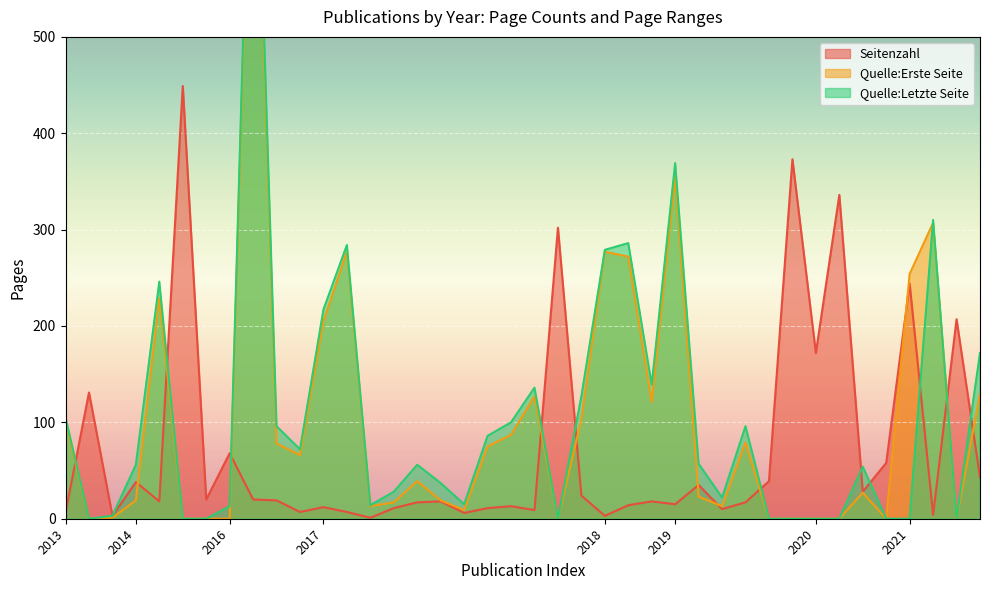

How many positive values does the Quelle:Letzte Seite series have?

29